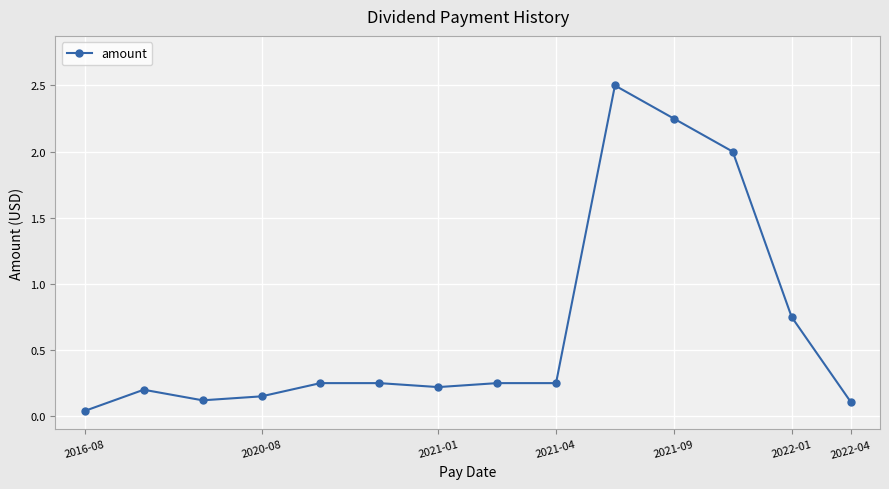

True or false: the data has more than 0 interior local peaks.

True